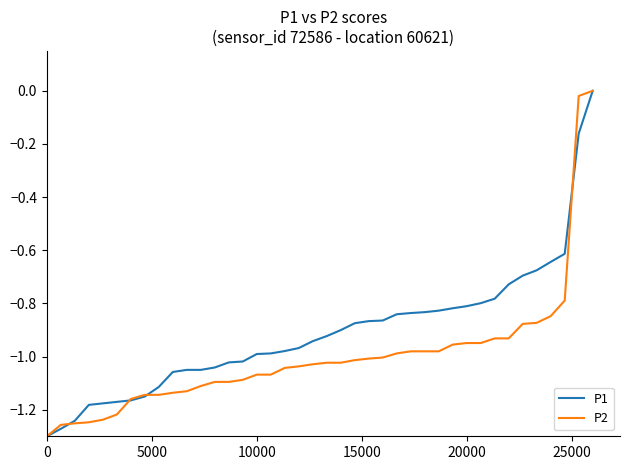

Which series has the largest total across all categories?

P1